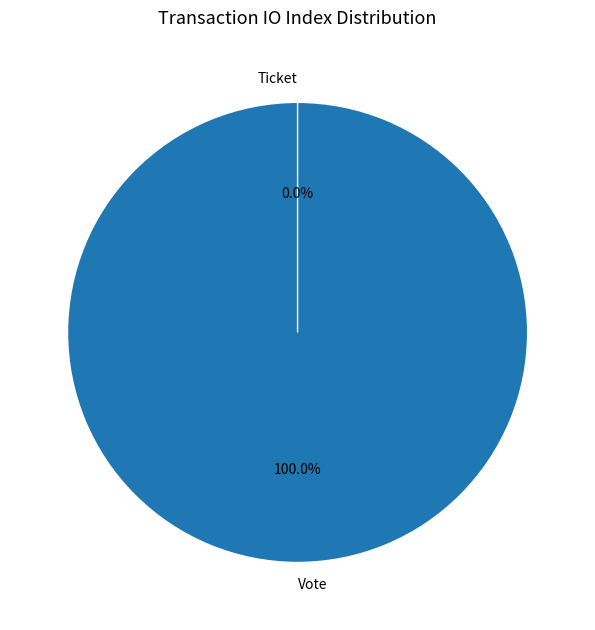

To the nearest percent, what percentage of the pie is Vote?

100%